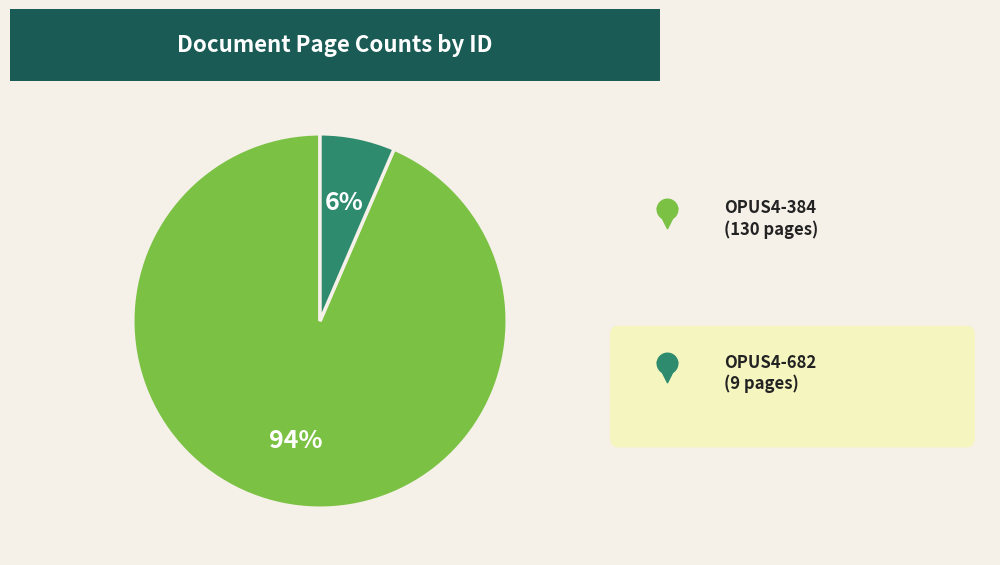

To the nearest percent, what is the difference between the largest and smallest slice percentages?

87%